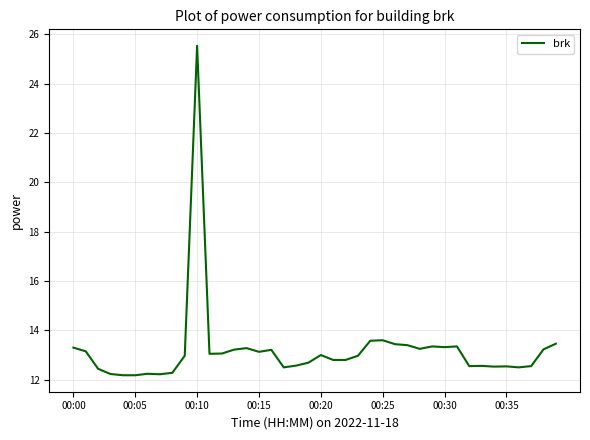

What is the greatest value displayed?

25.5